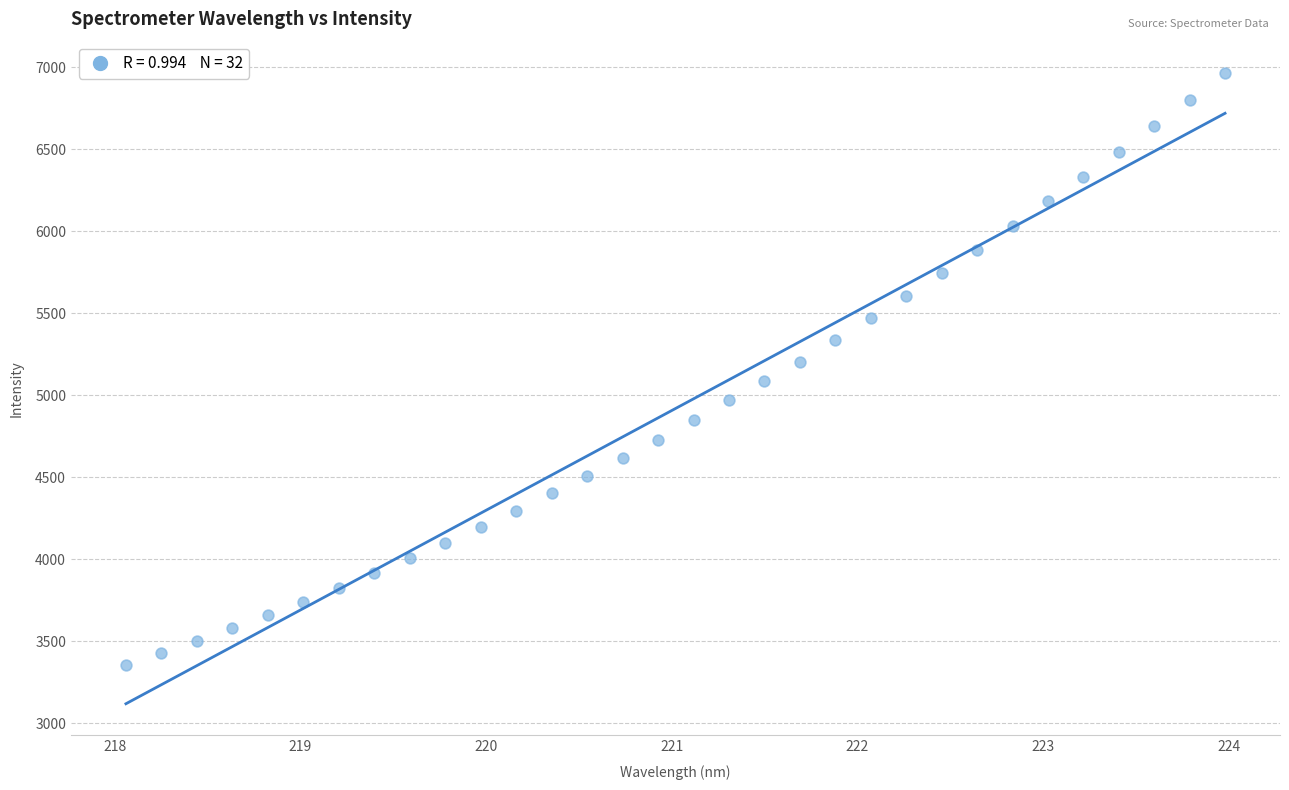

What is the range of Y values (max minus min)?

3608.1